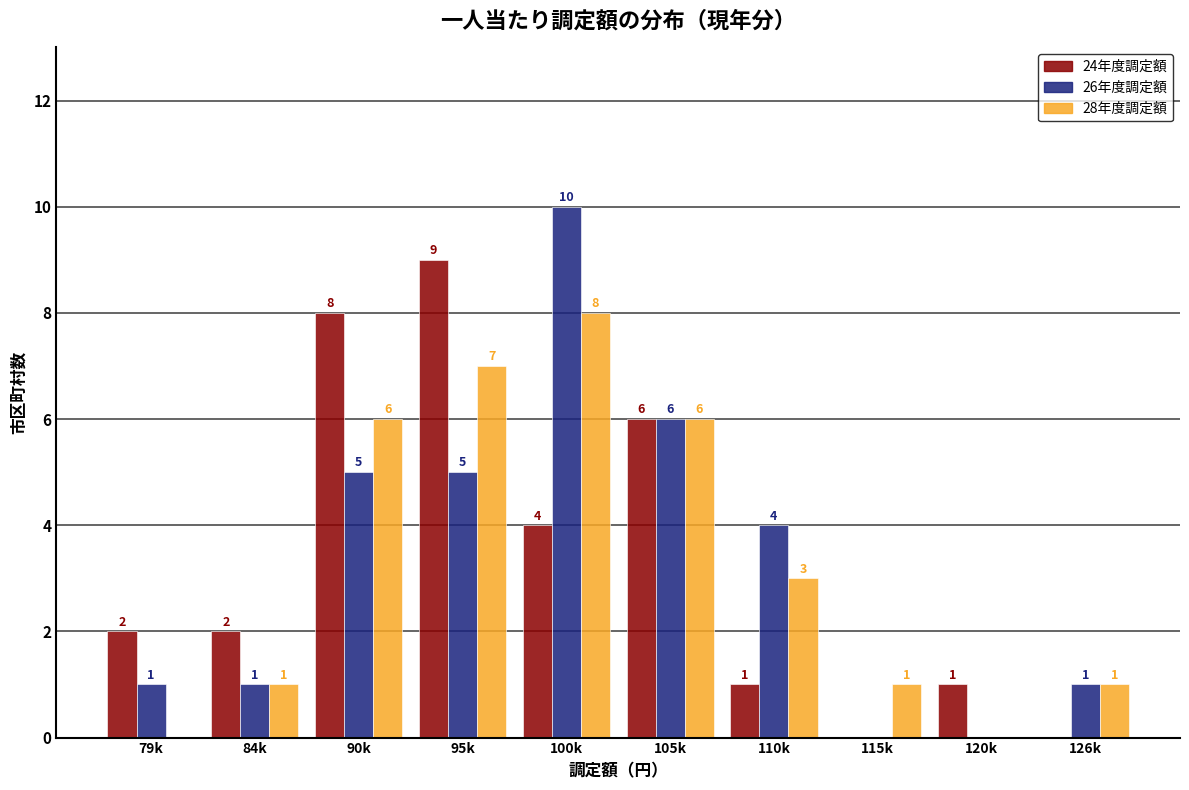

Reading left to right, what are all the values shown in this chart?

24年度調定額: 79k=2	84k=2	90k=8	95k=9	100k=4	105k=6	110k=1	115k=0	120k=1	126k=0
26年度調定額: 79k=1	84k=1	90k=5	95k=5	100k=10	105k=6	110k=4	115k=0	120k=0	126k=1
28年度調定額: 79k=0	84k=1	90k=6	95k=7	100k=8	105k=6	110k=3	115k=1	120k=0	126k=1